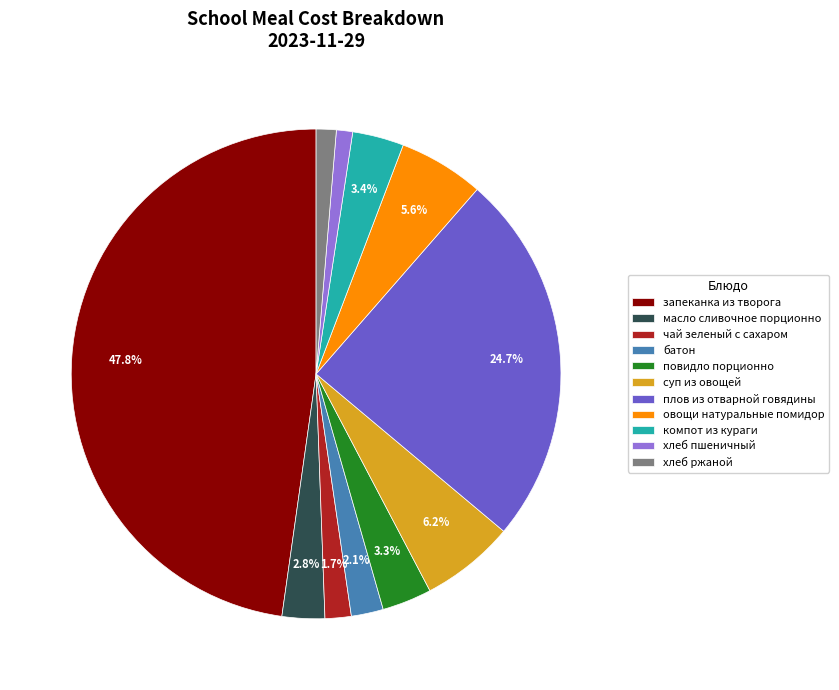

Is there a majority slice in this chart?

No